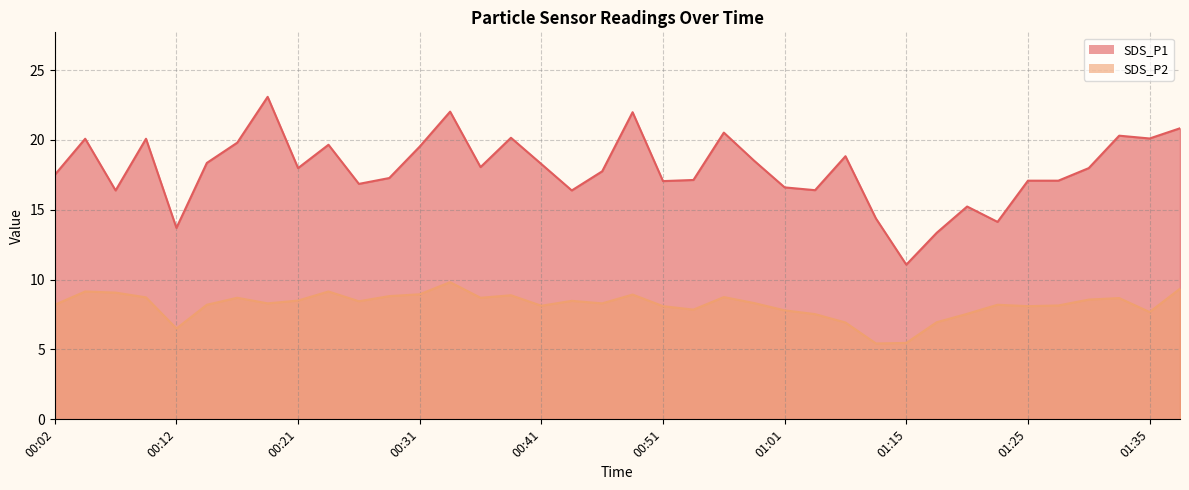

The value of SDS_P1 at 00:46 is 17.8. True or false?

True